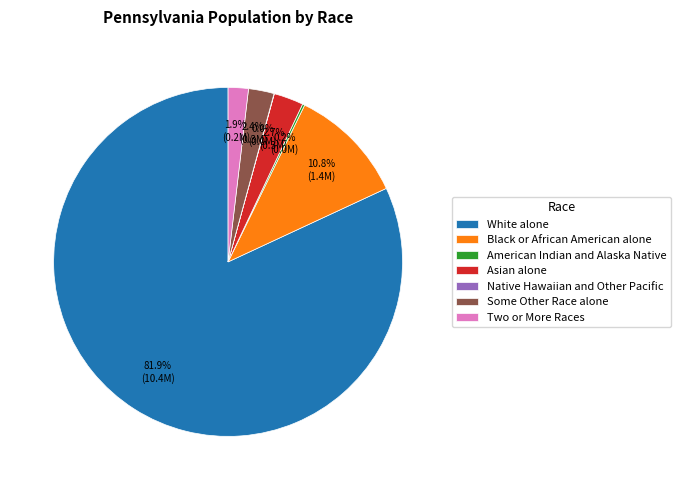

What portion of the pie excludes Two or More Races?

98.1%